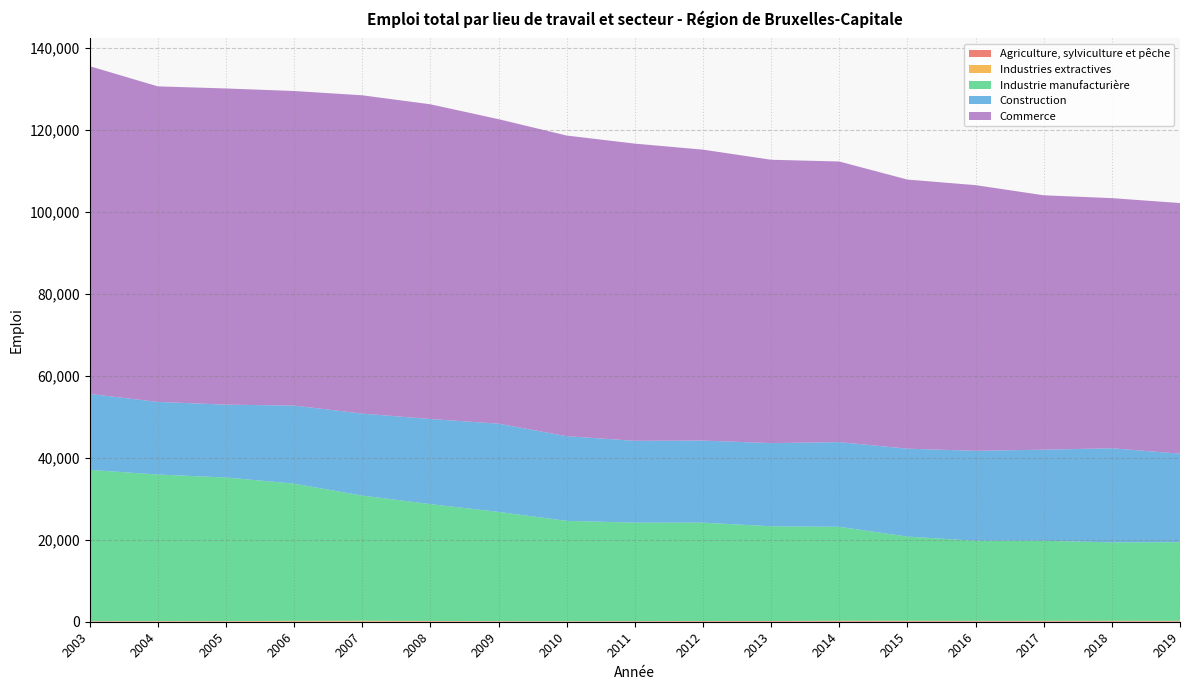

Reading right to left, list all the values displayed in this chart.

Agriculture, sylviculture et pêche: 125	137	136	136	146	141	139	124	105	74	95	106	90	81	85	84	77
Industries extractives: 92	95	90	83	91	104	42	49	50	47	54	83	158	146	70	76	60
Industrie manufacturière: 19185	19138	19518	19527	20537	22912	23103	24001	24021	24488	26642	28504	30520	33465	35030	35752	36912
Construction: 21602	22955	22236	21951	21447	20663	20294	20026	19964	20658	21529	20769	20008	19043	17773	17728	18528
Commerce: 61144	61024	62063	64820	65656	68465	69133	70978	72507	73350	74295	76780	77662	76748	77148	76978	79967